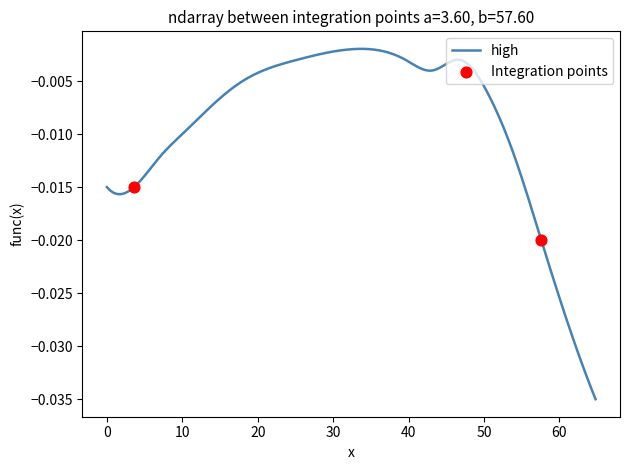

Which series reaches the maximum Y coordinate?

high